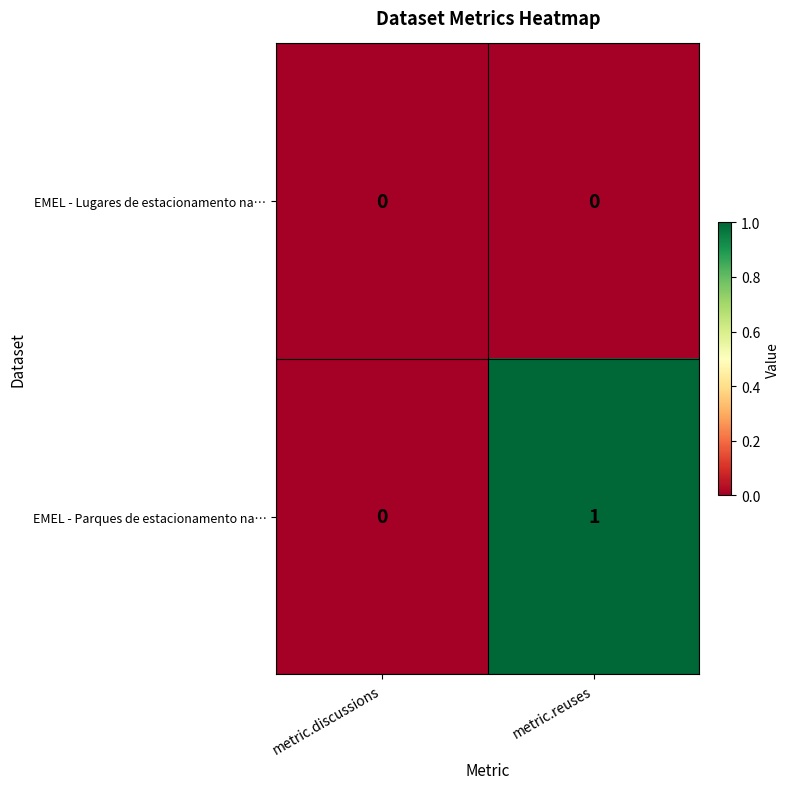

At which category is the sum across all series the highest?

metric.reuses